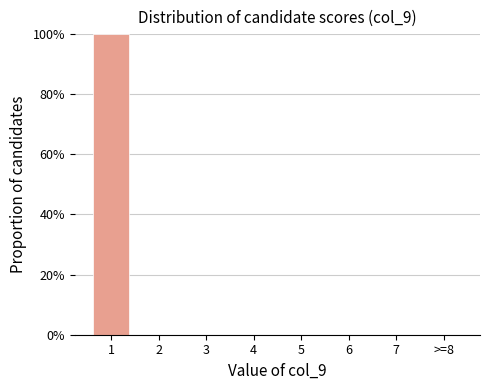

Reading right to left, list all the values displayed in this chart.

>=8=0	7=0	6=0	5=0	4=0	3=0	2=0	1=100